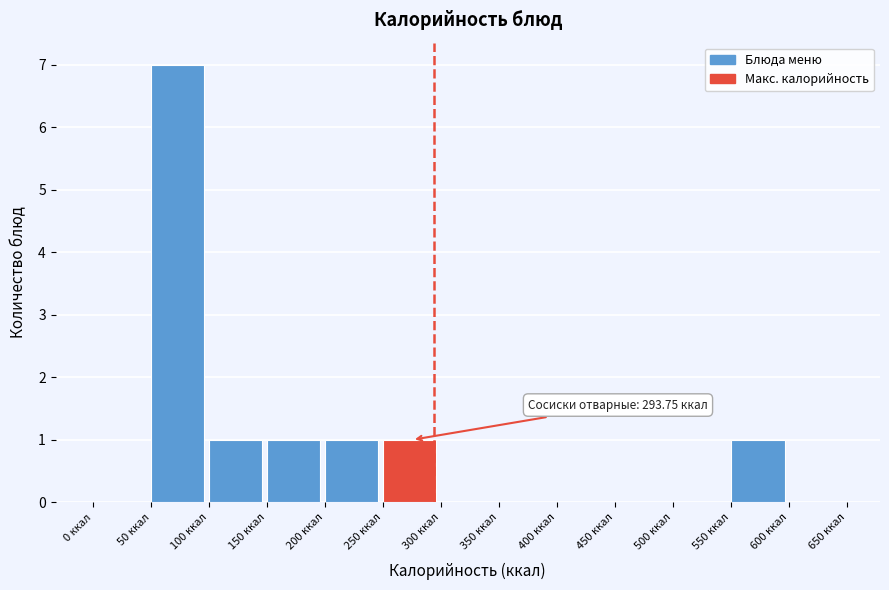

Over which range of the x-axis is the bar tallest?

50 to 100